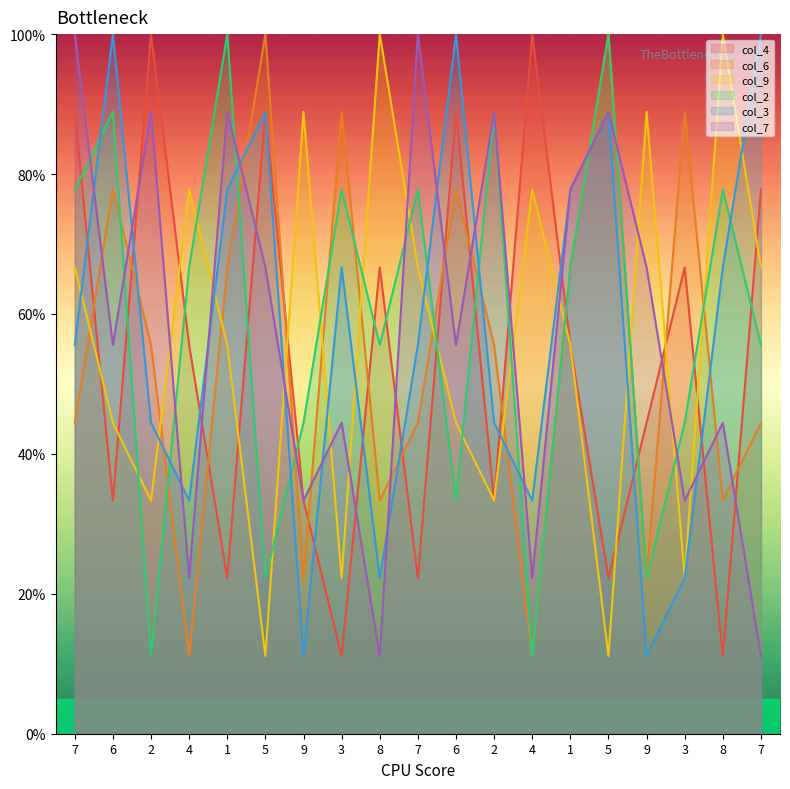

Which category has the highest value in the col_4 series?

2